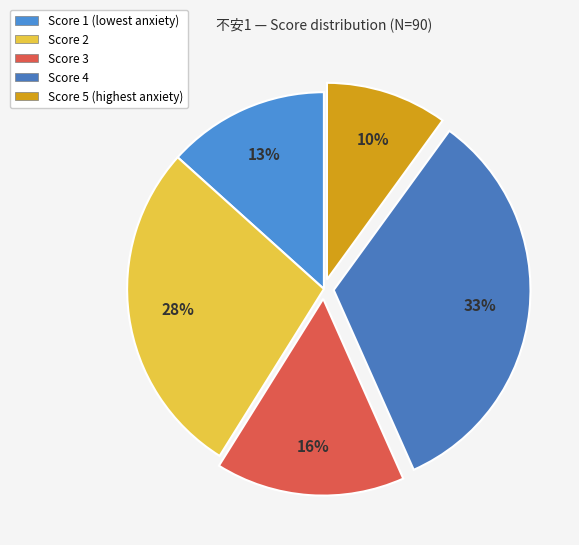

What is the largest slice in the pie chart?

Score 4